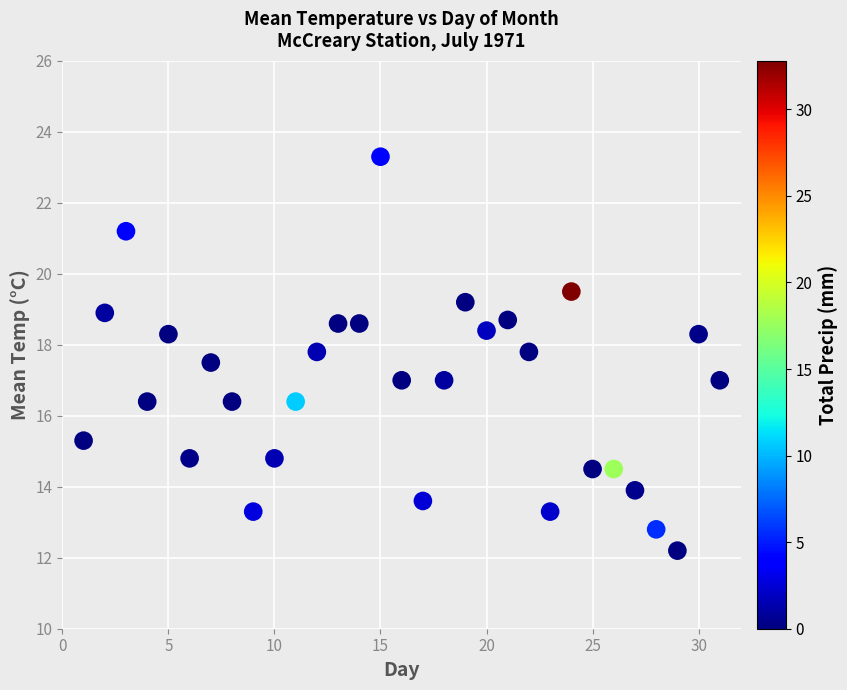

What is the range of X values (max minus min)?

30.0